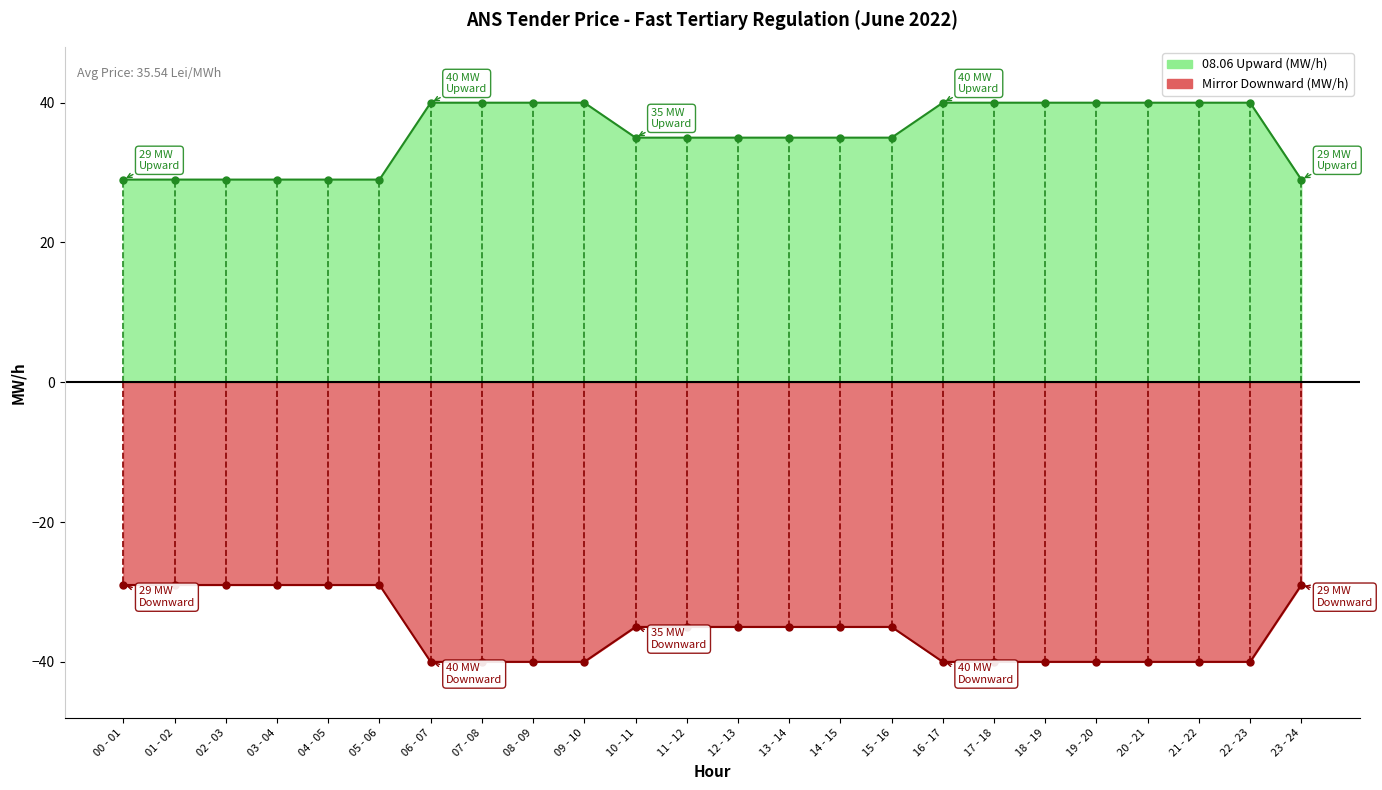

What is the sum of all values?

853